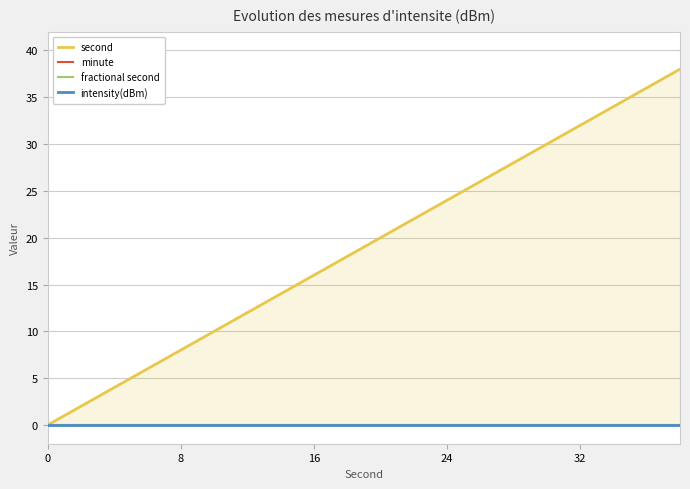

Is the value of minute at 5 greater than the value of second at 18?

No